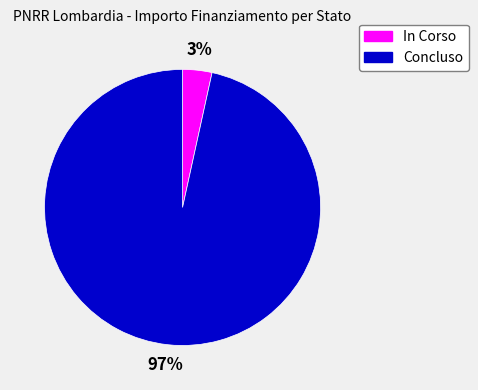

Which has a higher value, In Corso or Concluso?

Concluso